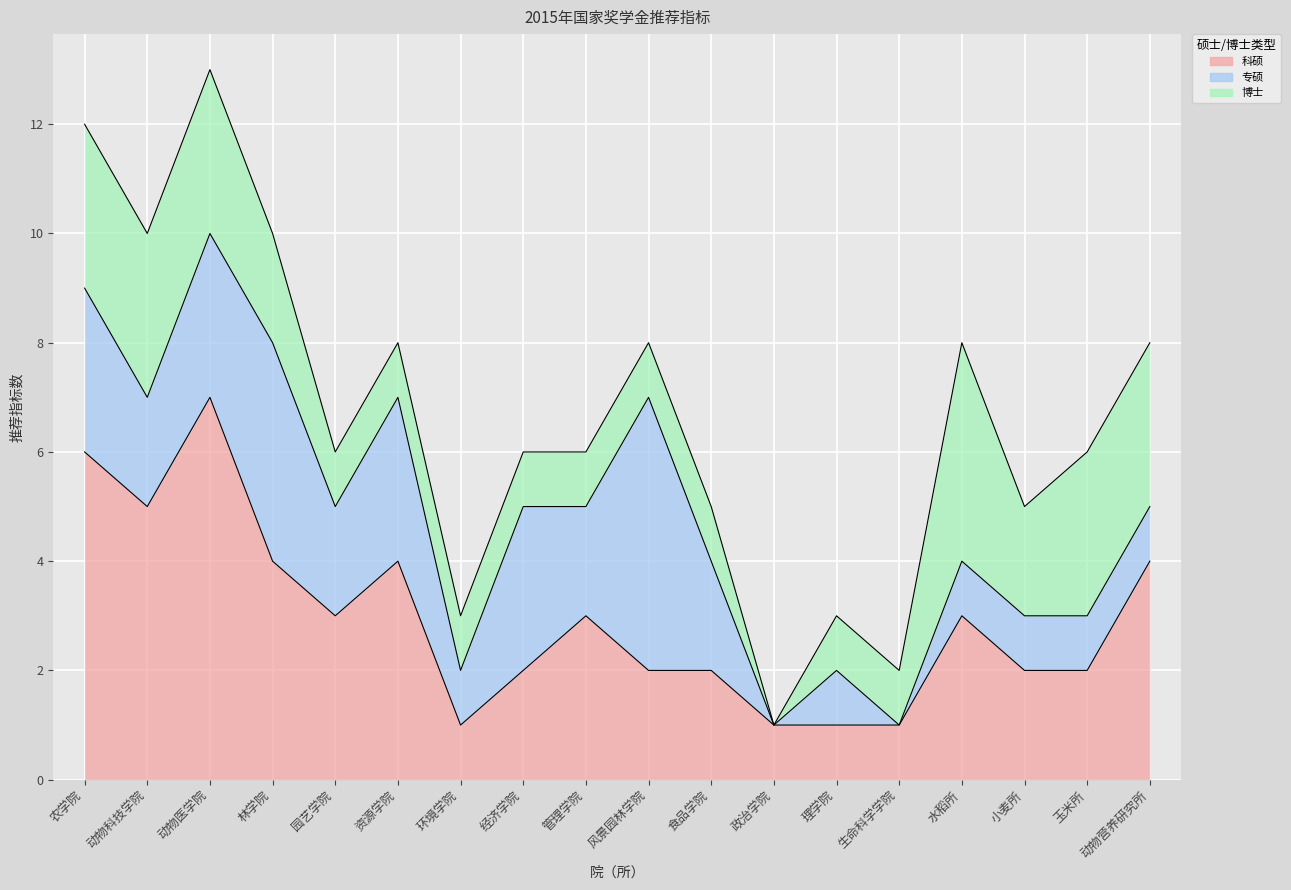

Which series has the largest range (max minus min)?

科硕